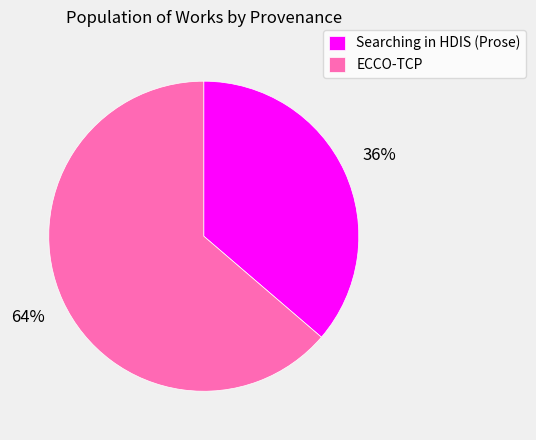

Count the number of slices in the pie.

2